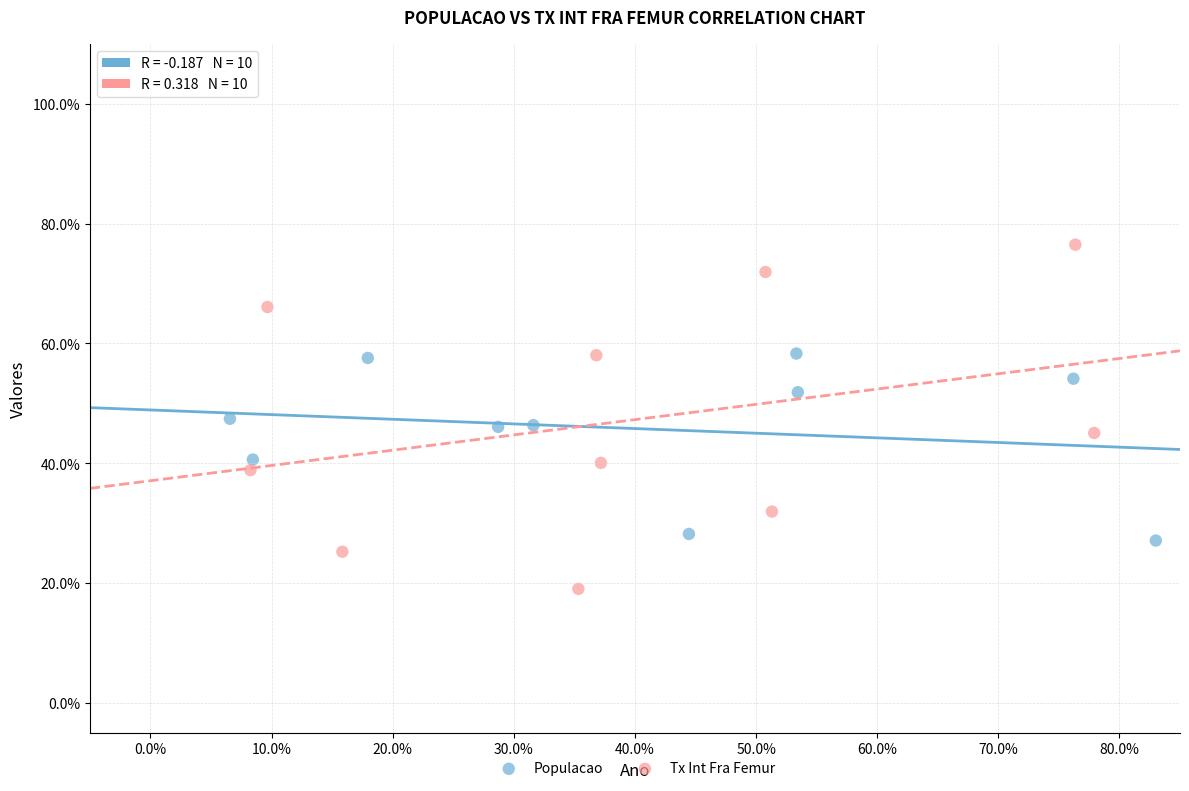

Which series contains the highest Y value?

Tx Int Fra Femur